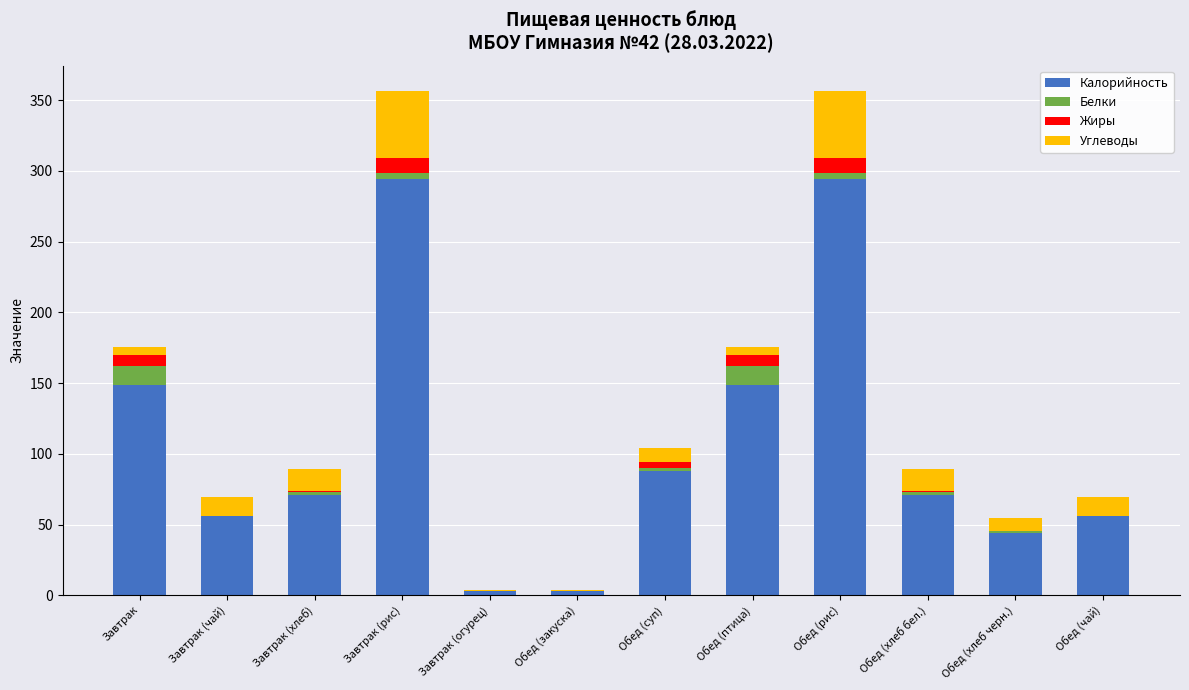

The Калорийность series shows 102.7 at Обед (хлеб бел.). True or false?

False